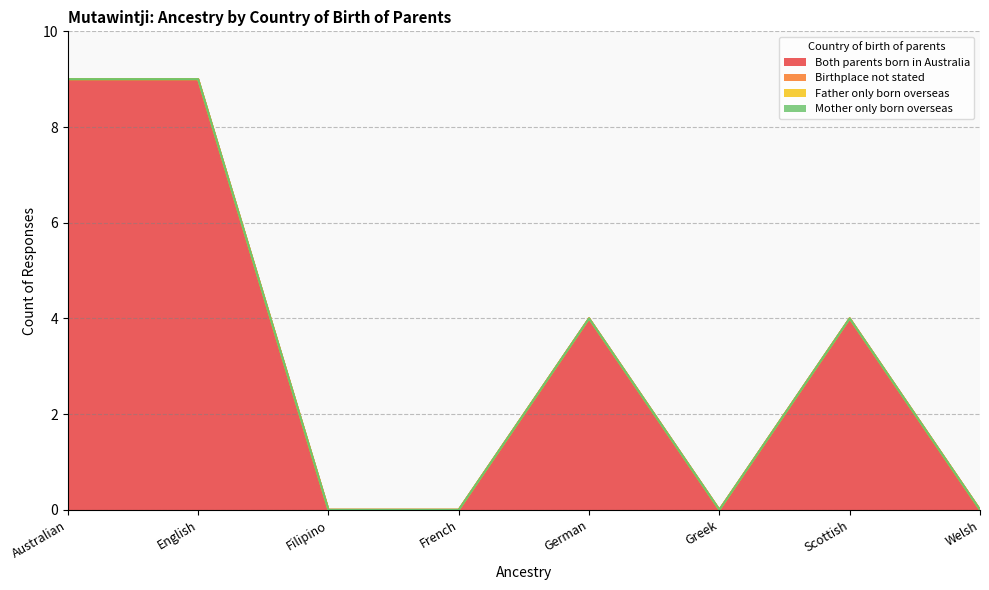

True or false: Birthplace not stated and Father only born overseas cross at least once.

False